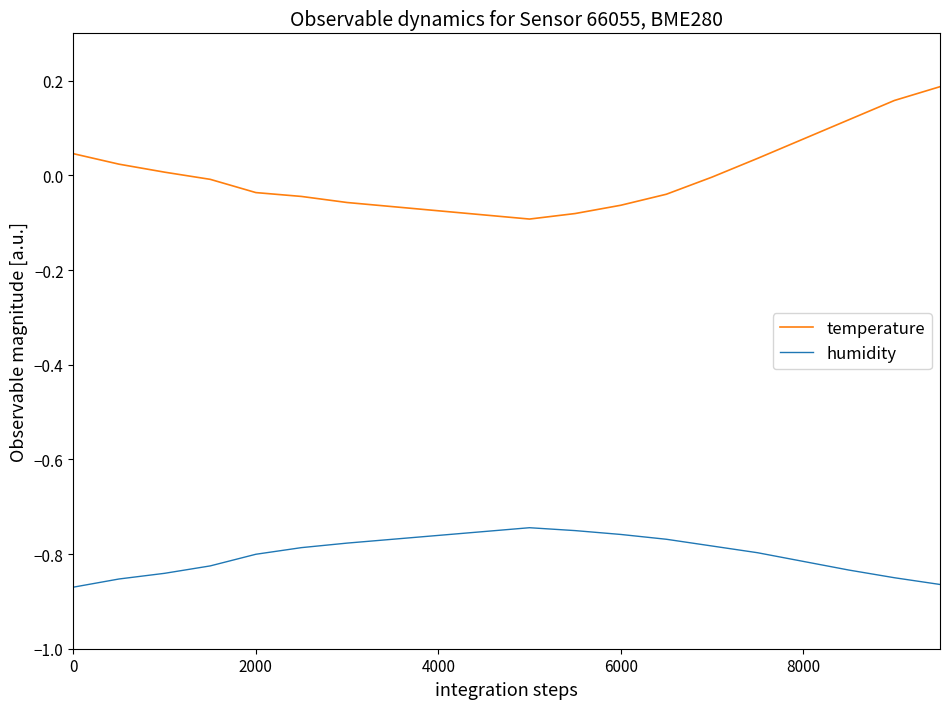

Rank the series by their maximum value, from highest to lowest.

temperature, humidity